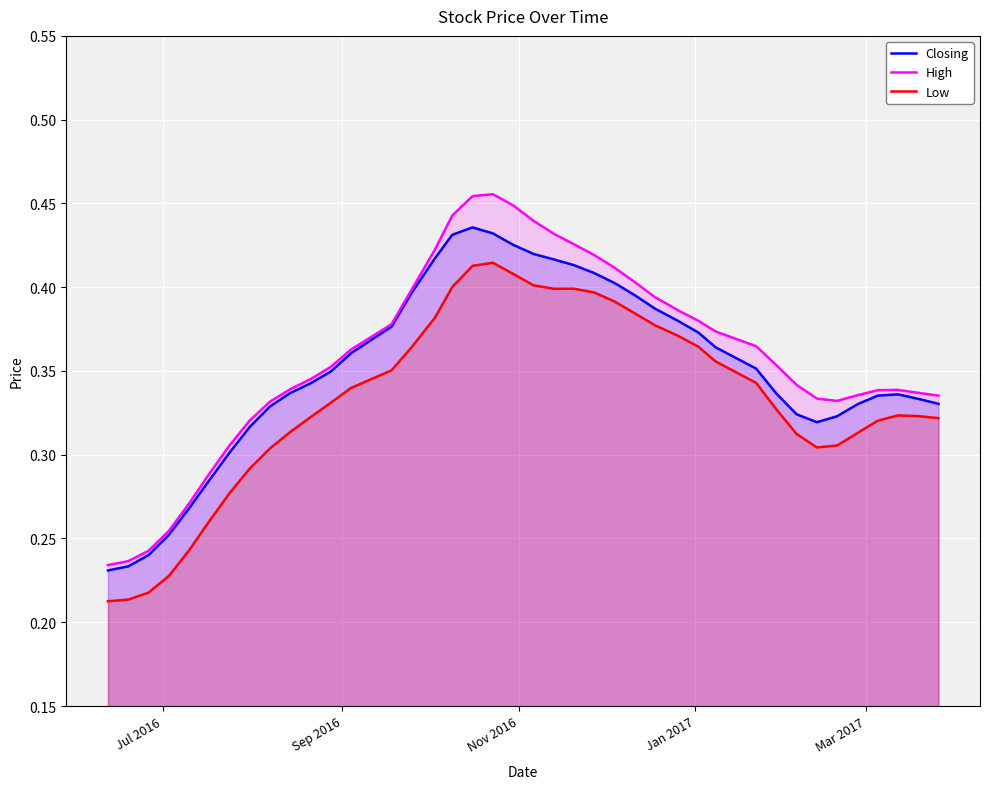

Rank the series by their maximum value, from highest to lowest.

High, Closing, Low